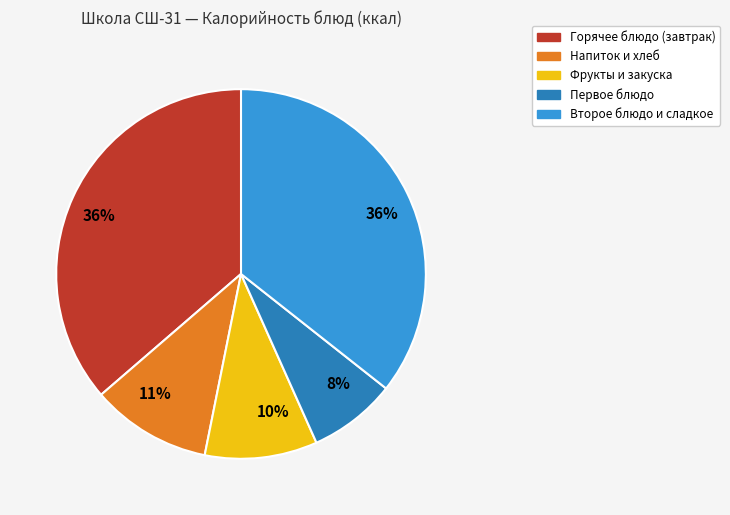

Is there any slice that represents more than half of the pie?

No